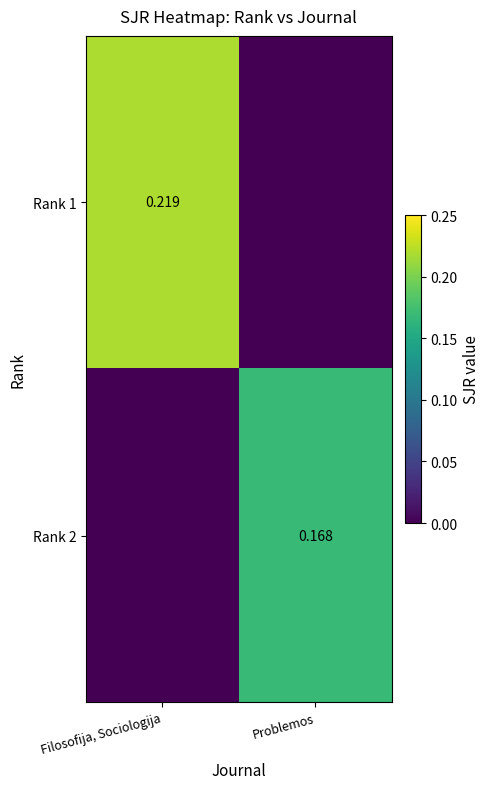

The value of Rank 2 at Filosofija, Sociologija is 0.0. True or false?

True